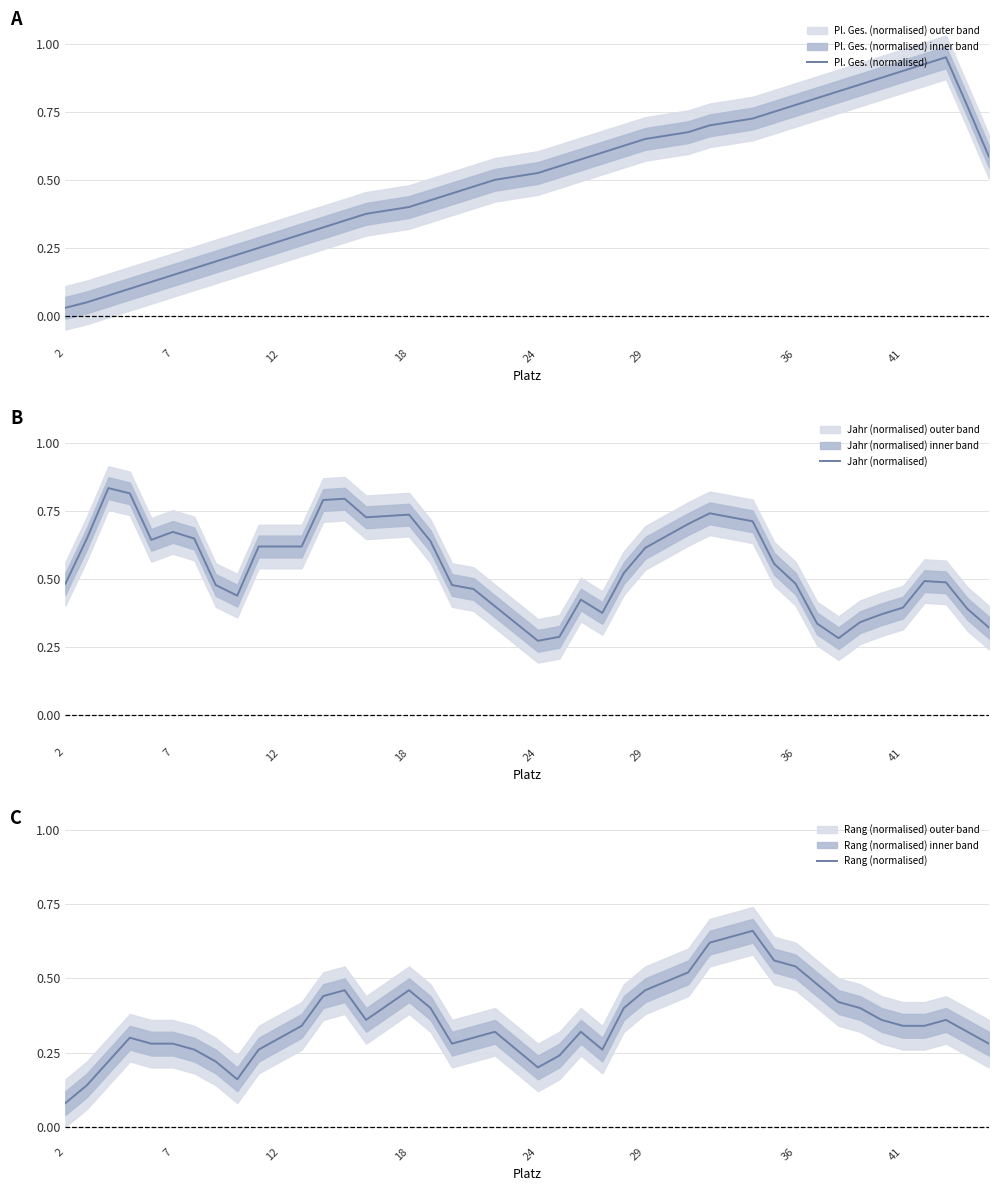

Which series has the widest spread of values?

Pl. Ges. (normalised)